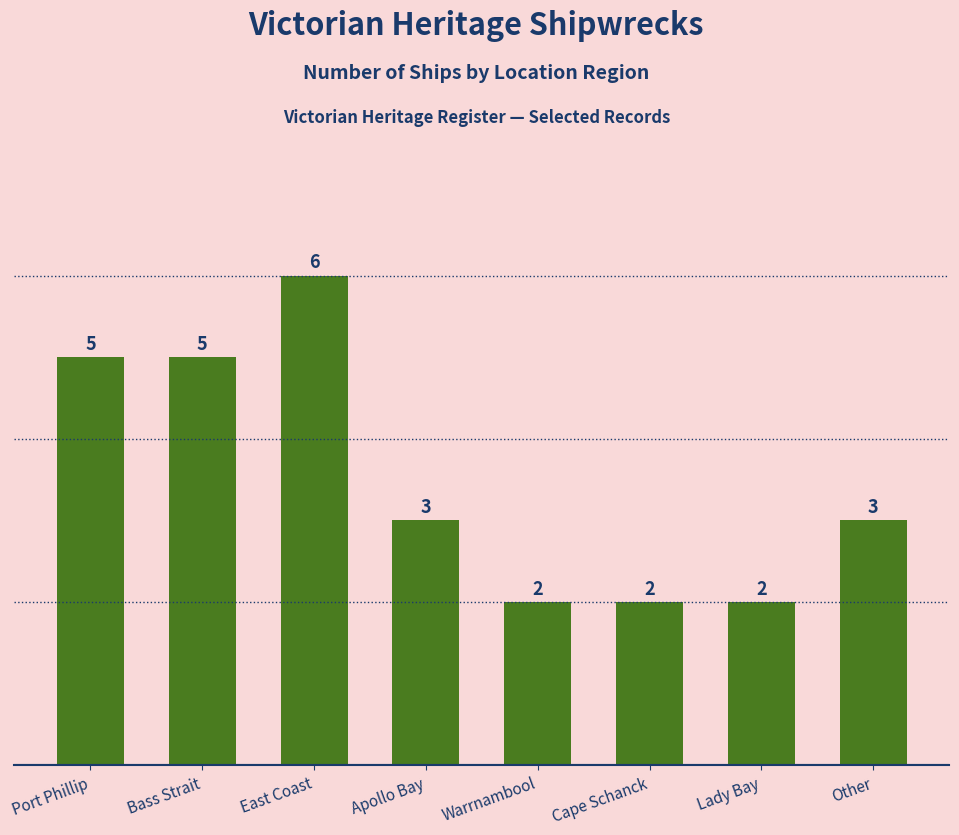

Read the value at Apollo Bay.

3